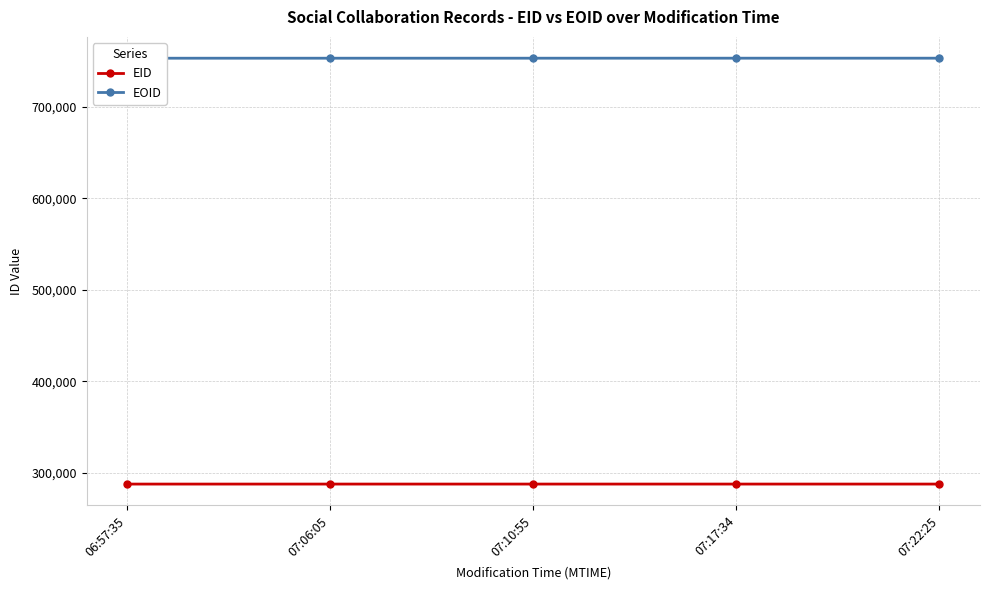

Does the chart have visible grid lines?

Yes